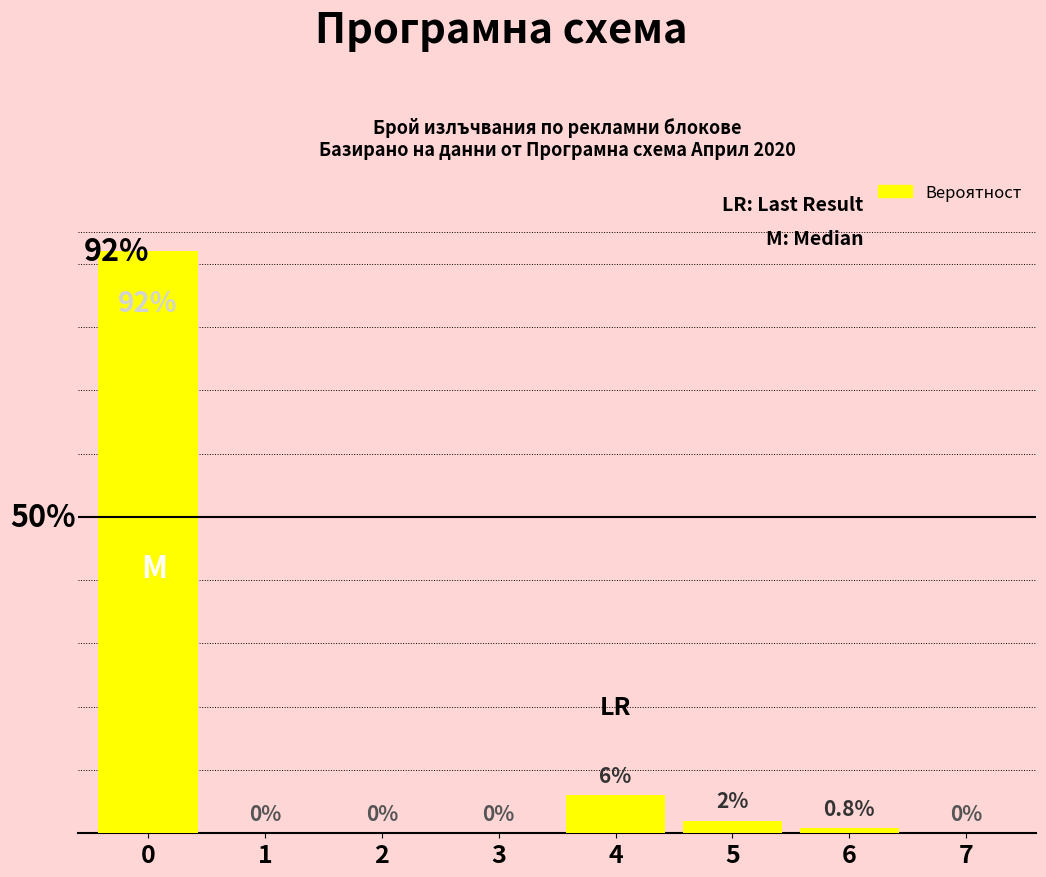

List the labels in order of value, largest first.

0, 4, 5, 6, 1, 2, 3, 7